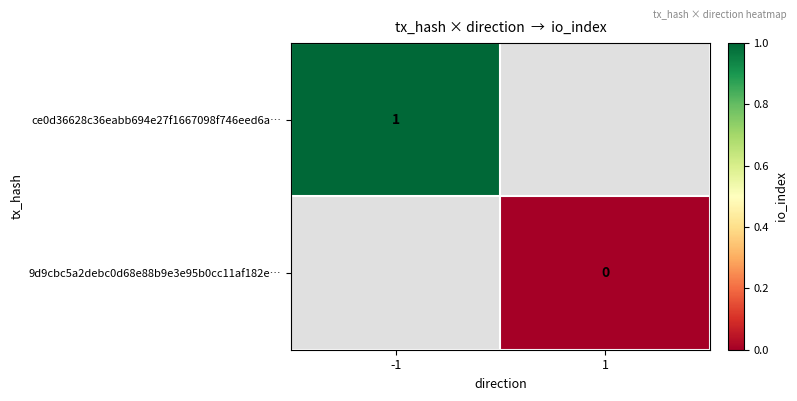

At how many categories does at least one series exceed 0?

1